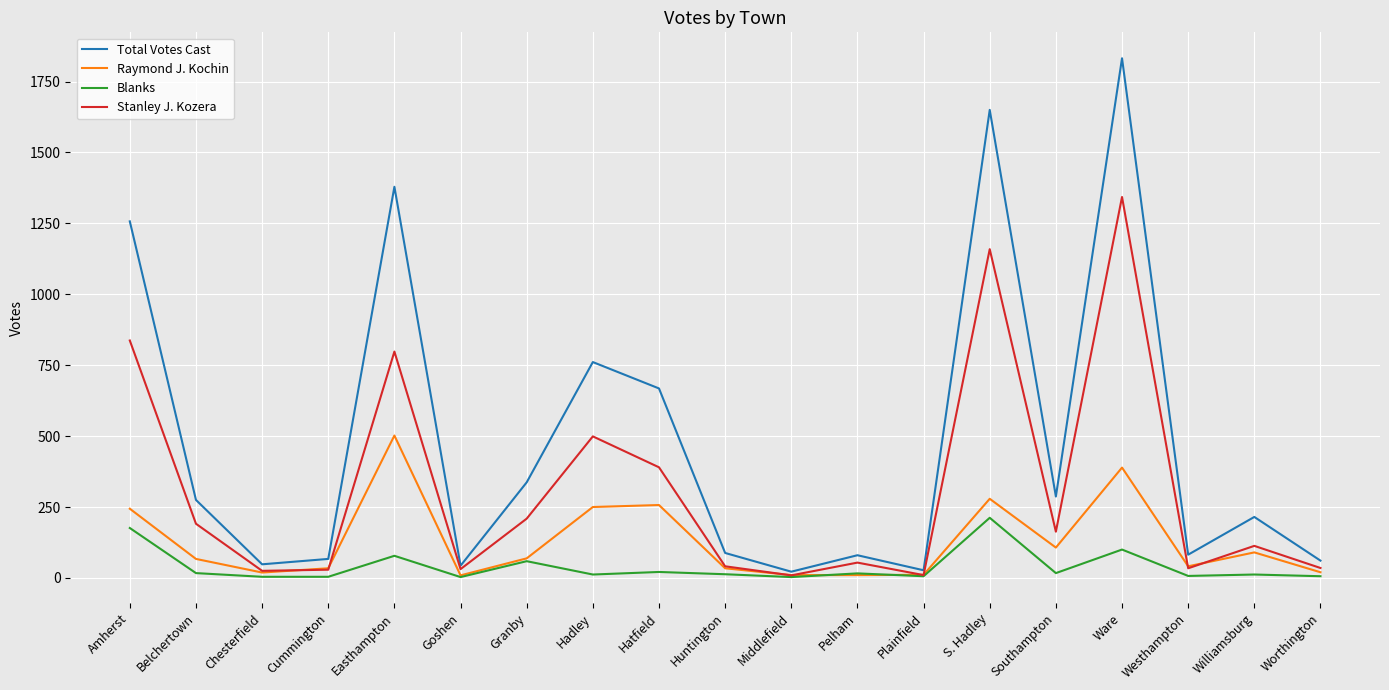

Which category has the highest value across all series?

Ware